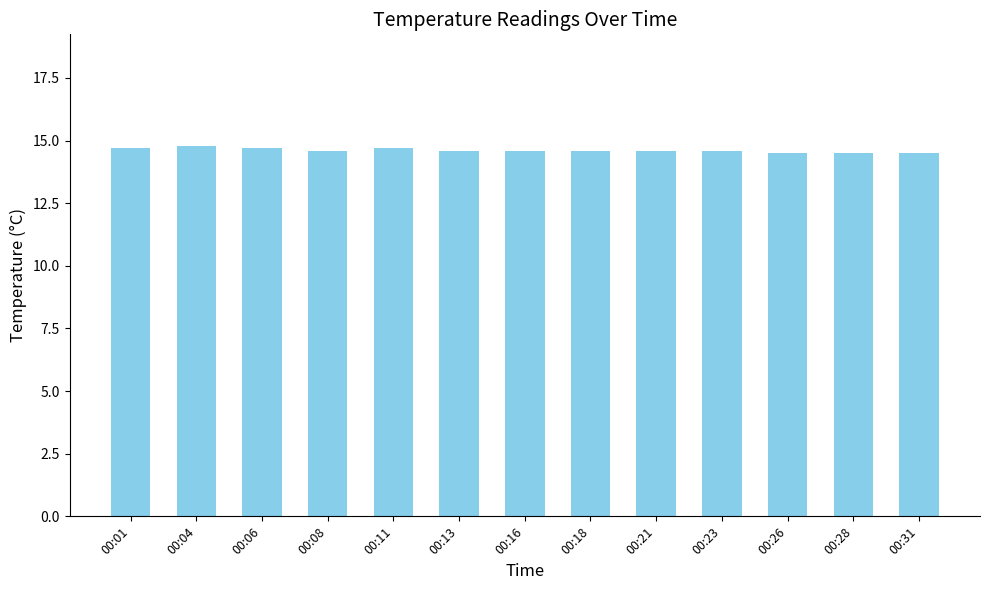

Count the number of categories in the chart.

13